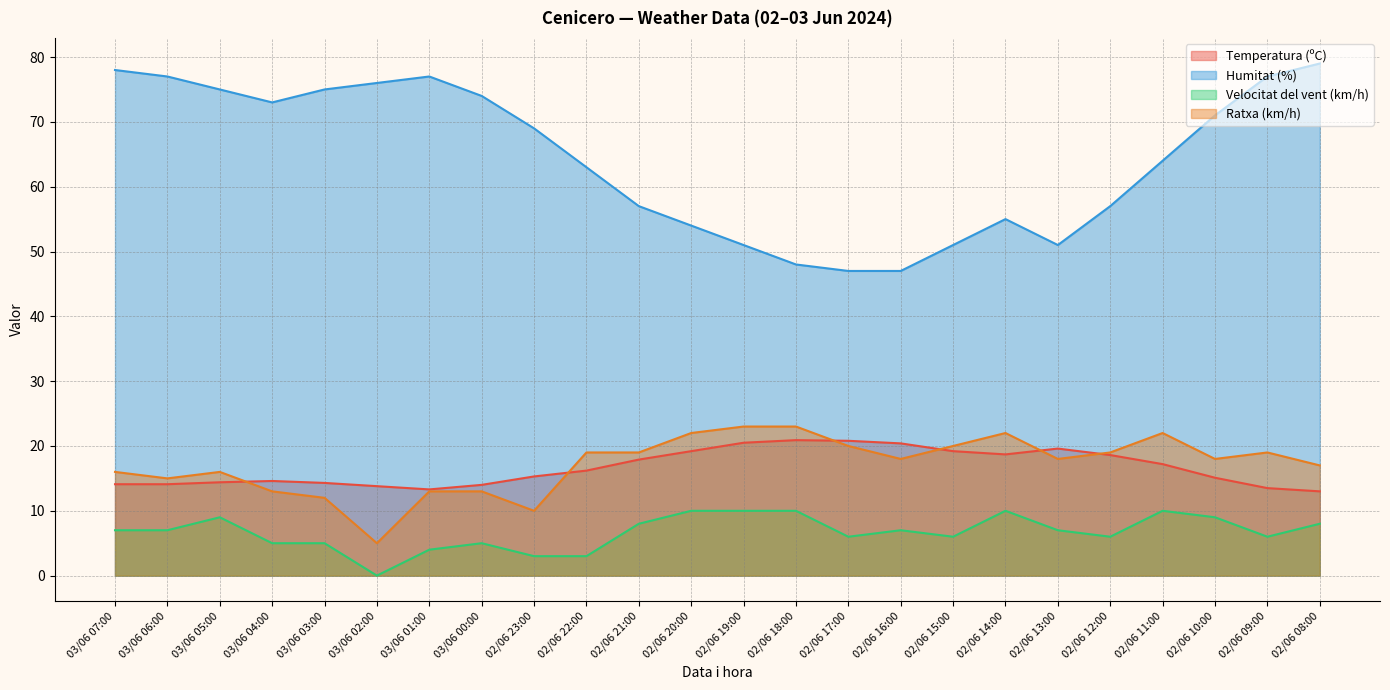

How many values in the Ratxa (km/h) series are below 18?

10